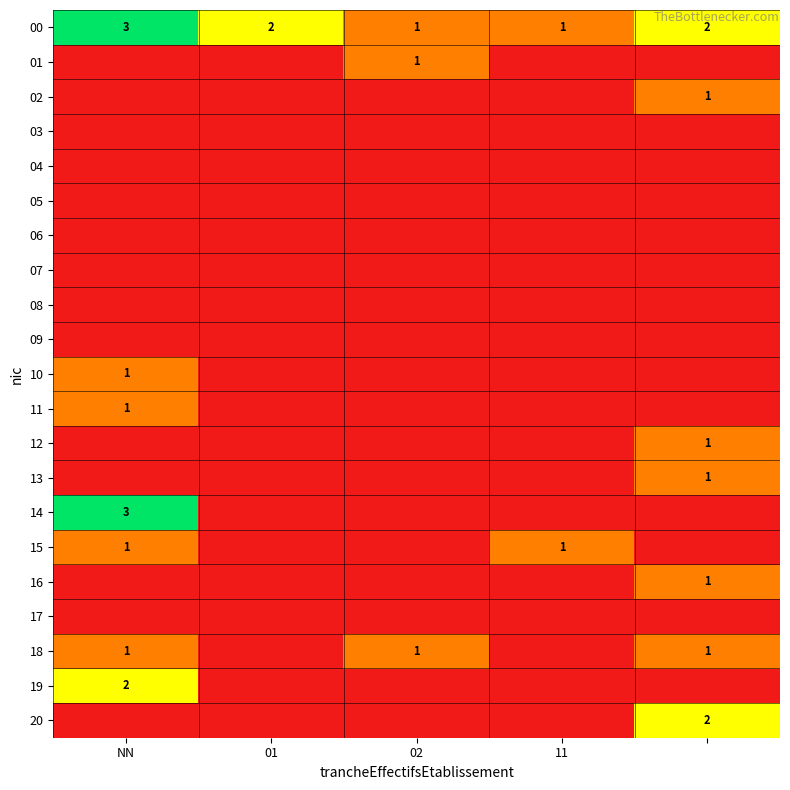

The 01 series shows 1 at 02. True or false?

True